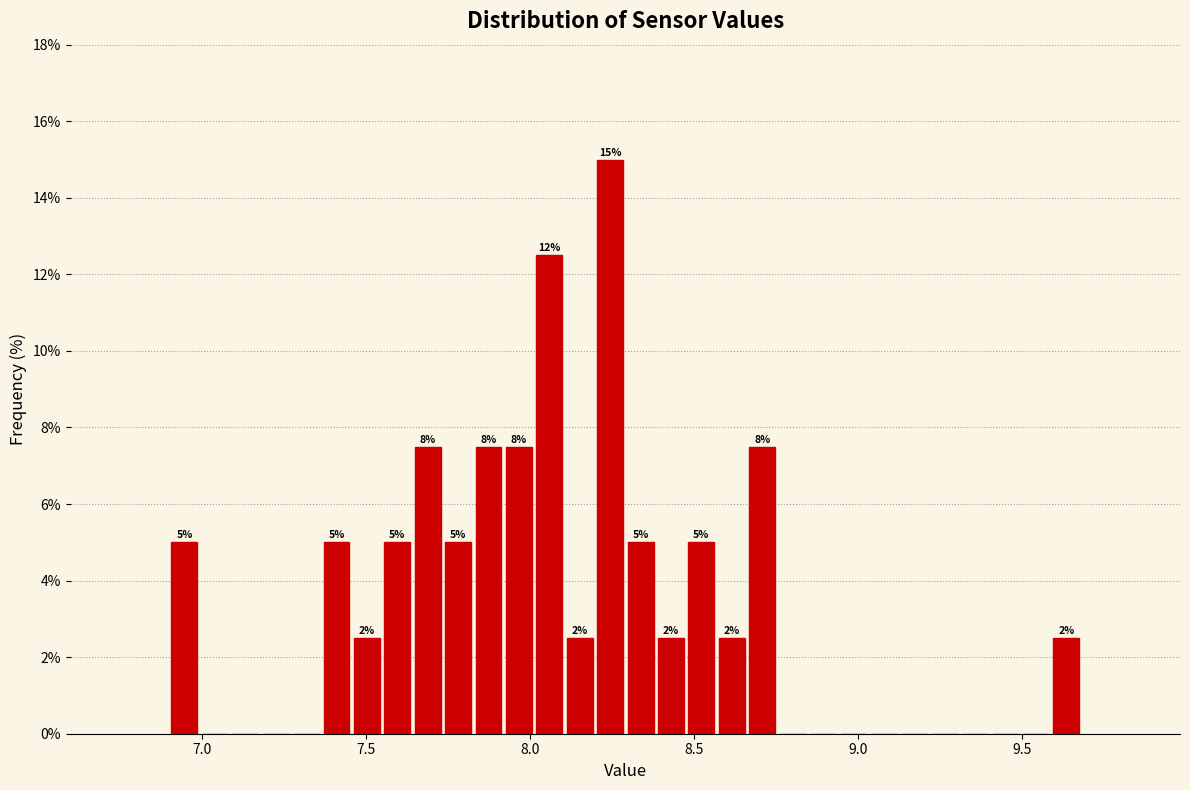

Around what value on the x-axis is the tallest bar? Give the approximate position of its centre, as read against the axis.

8.25